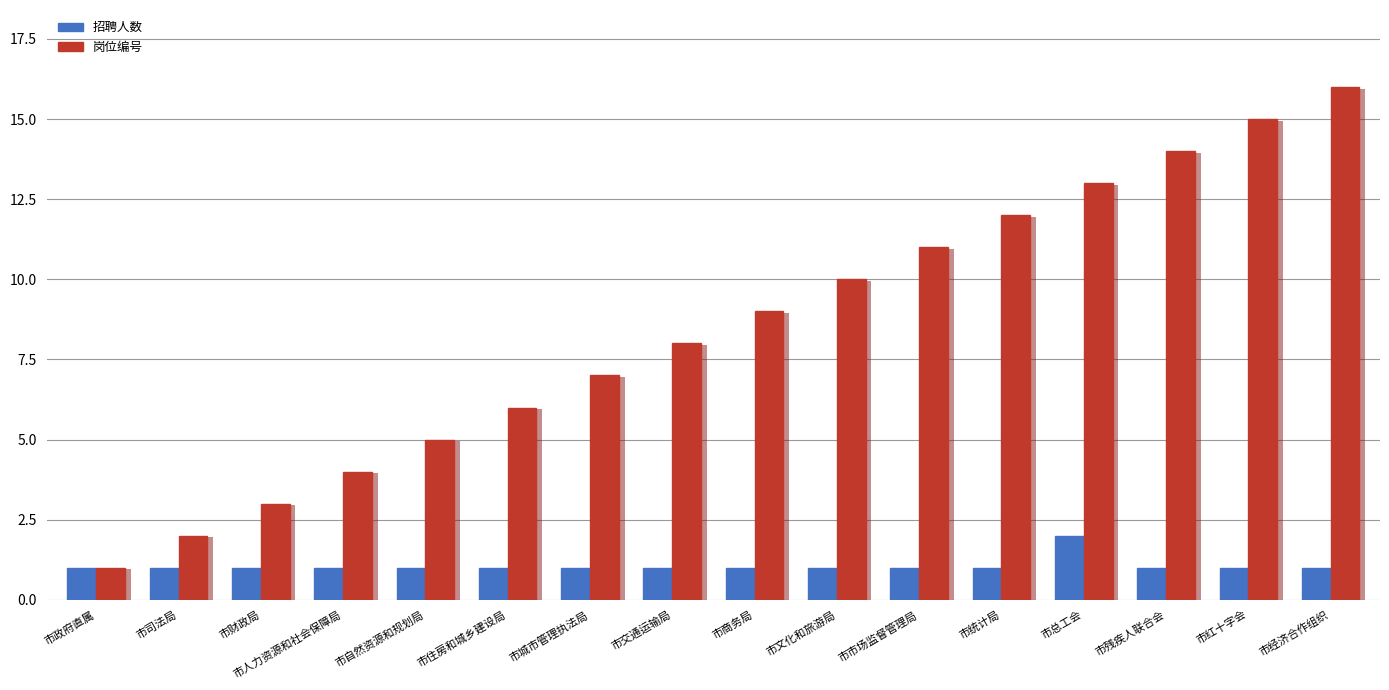

How many data points does each series have?

16